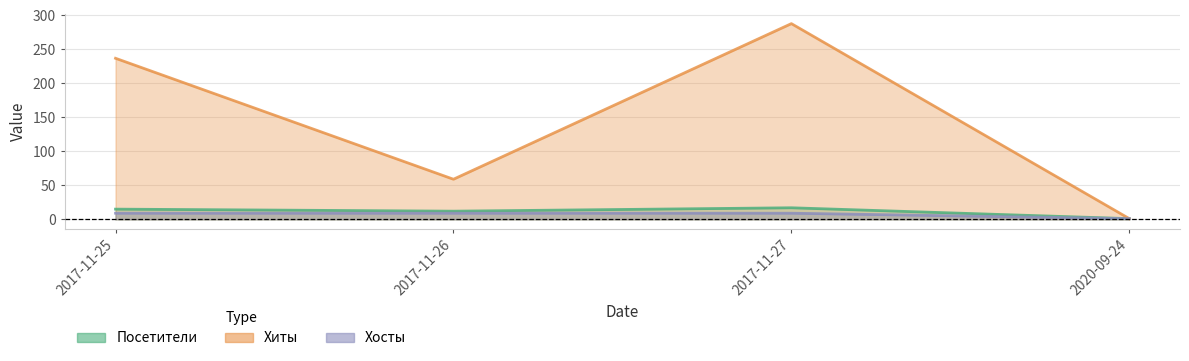

True or false: Посетители and Хосты cross at least once.

False